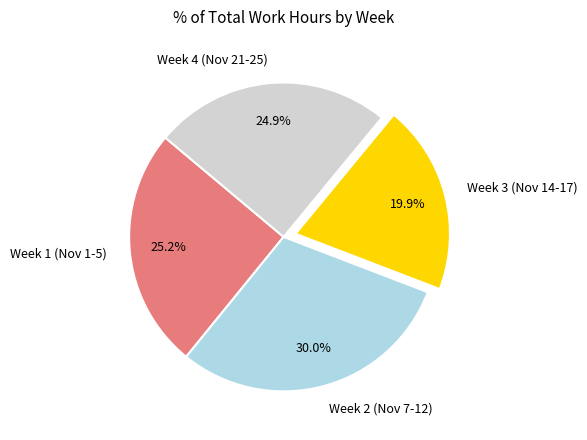

Which slice is the smallest?

Week 3 (Nov 14-17)